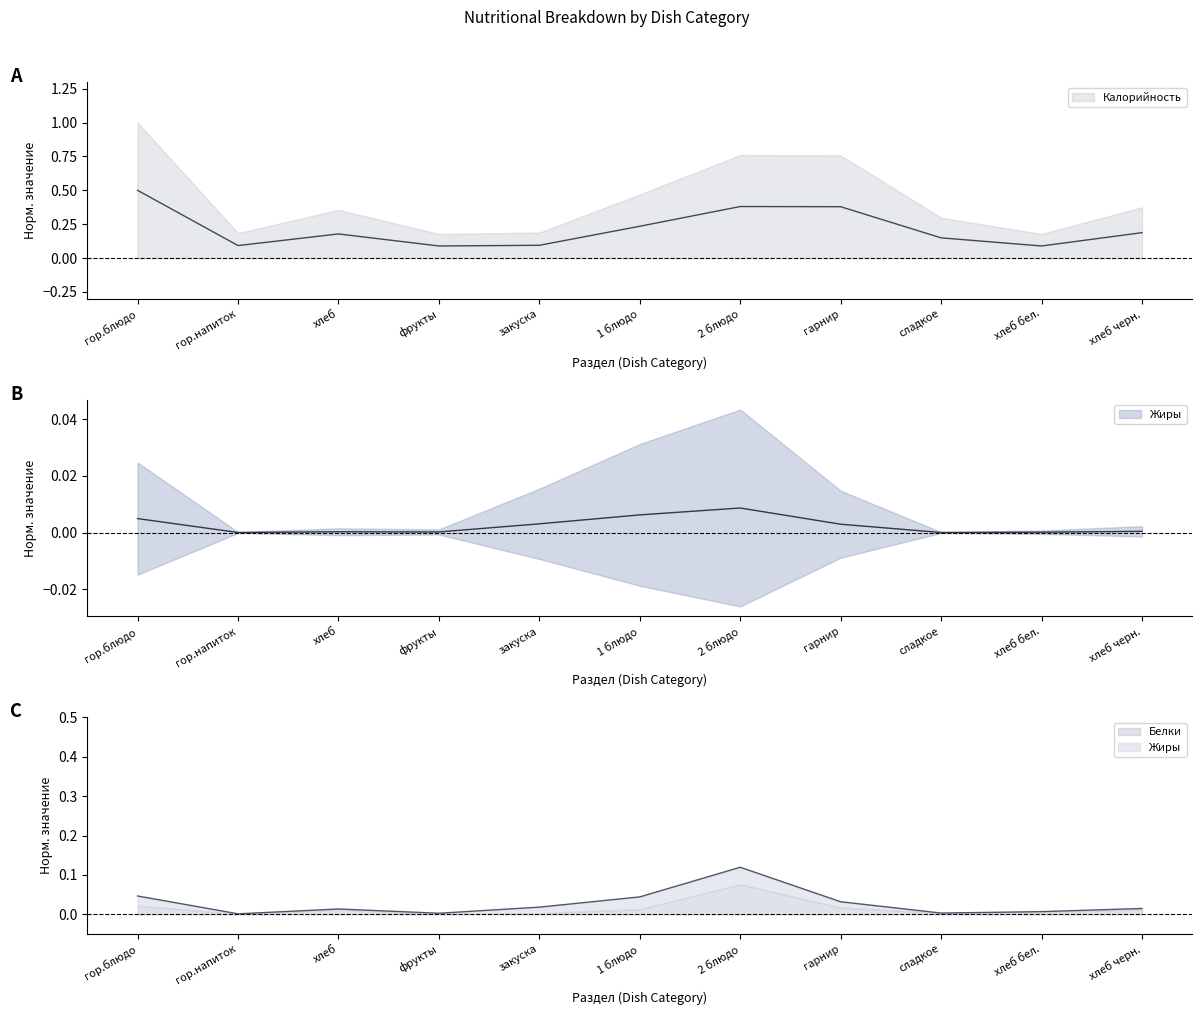

Where is the first local minimum for Жиры?

гор.напиток